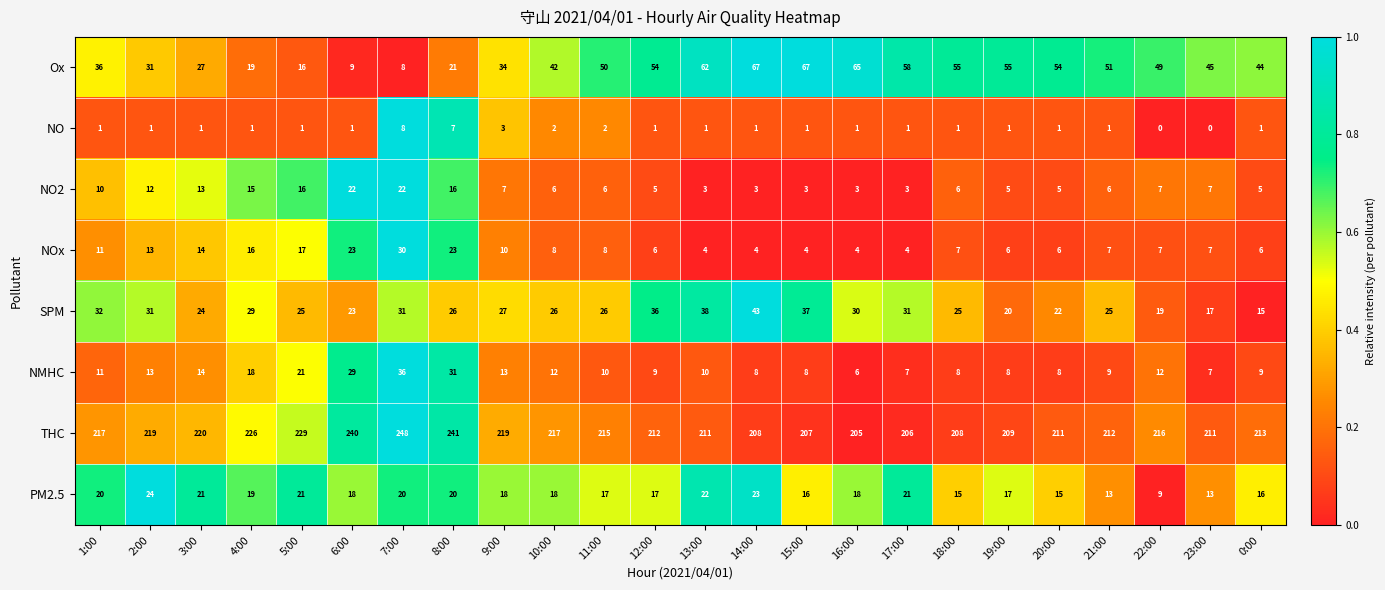

At how many categories does at least one series exceed 176?

24